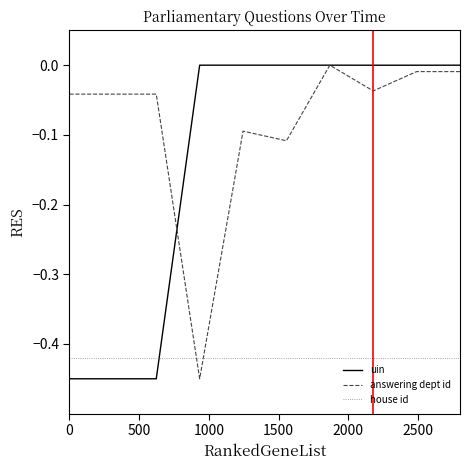

True or false: uin and house id cross at least once.

True